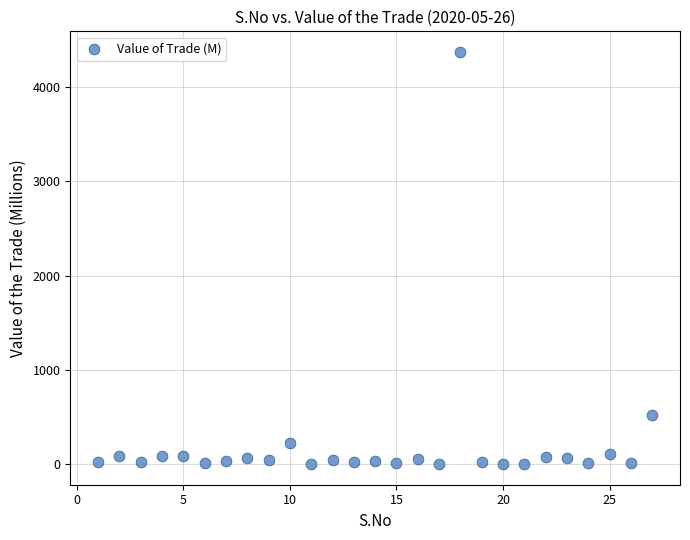

What is the range of X values (max minus min)?

26.0